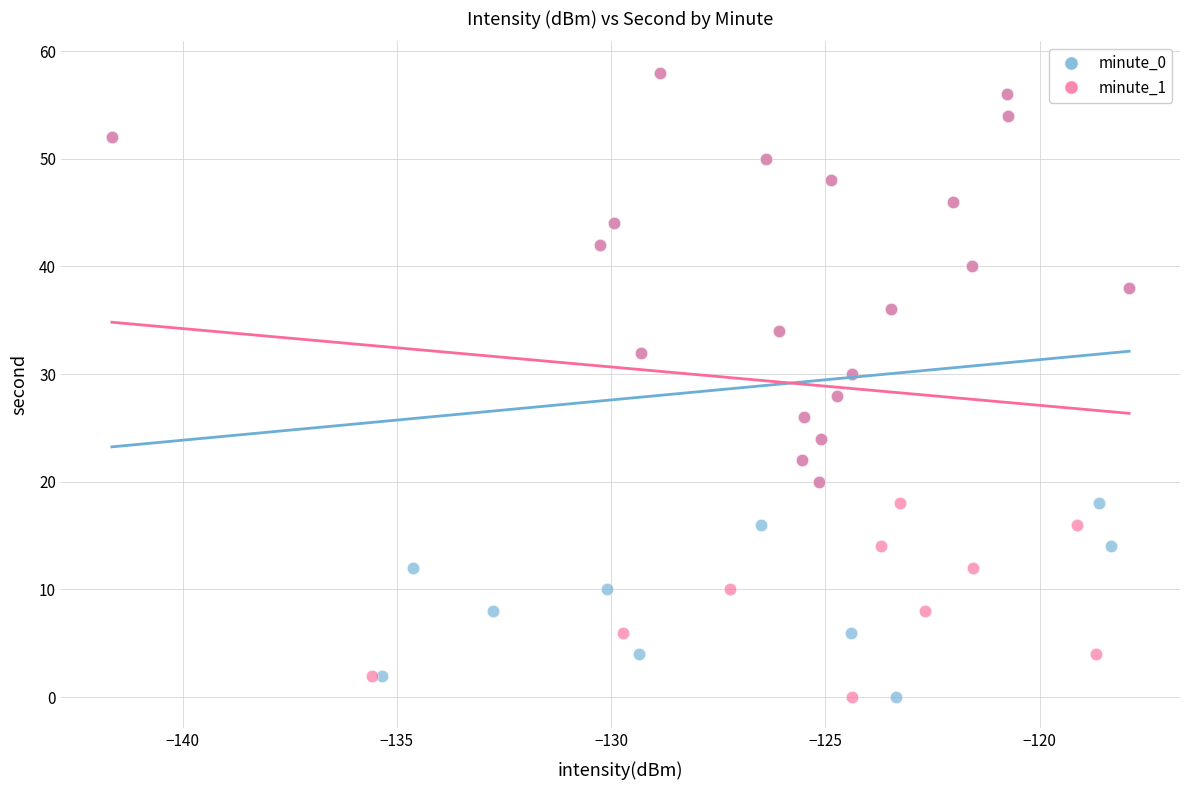

What are all the series names shown in the legend?

minute_0, minute_1